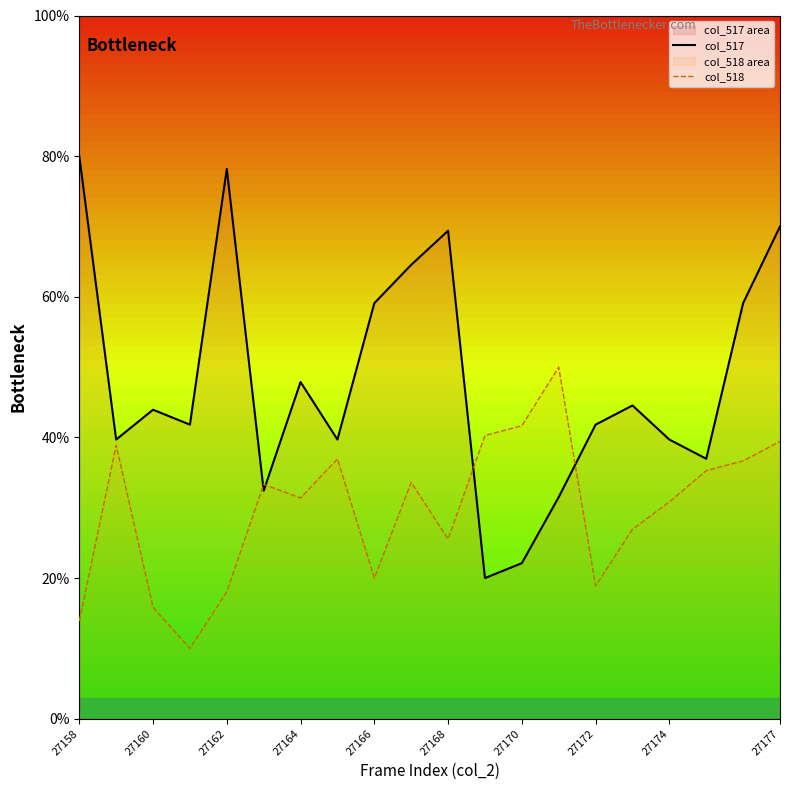

What are all the series names shown in the legend?

col_517, col_518